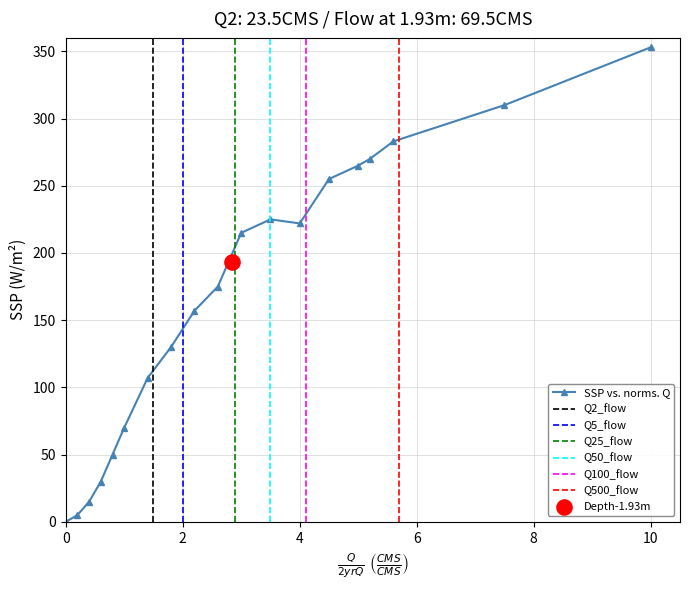

What is the maximum value for SSP vs. norms. Q?

353